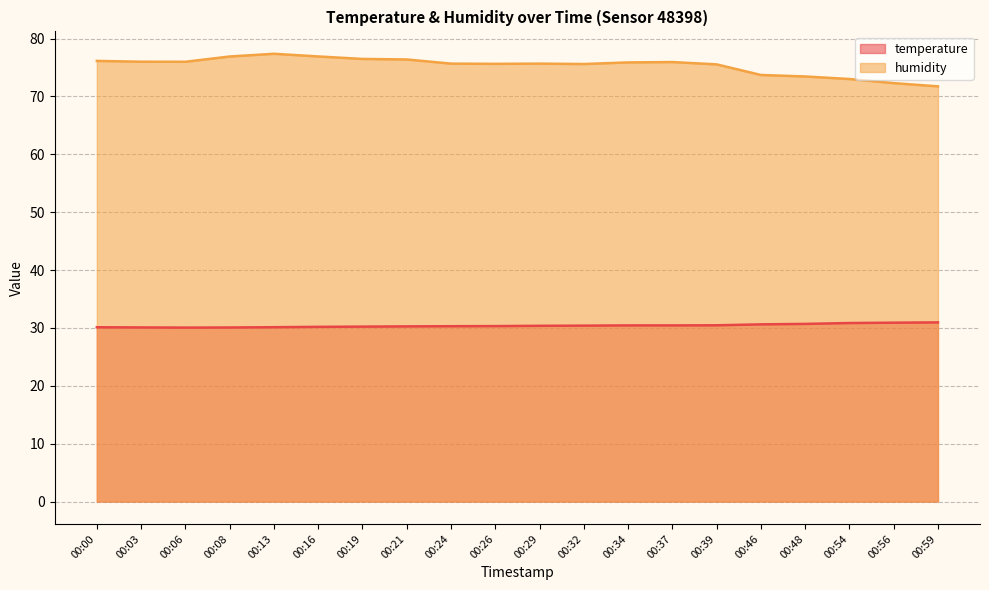

True or false: humidity and temperature intersect in this chart.

False